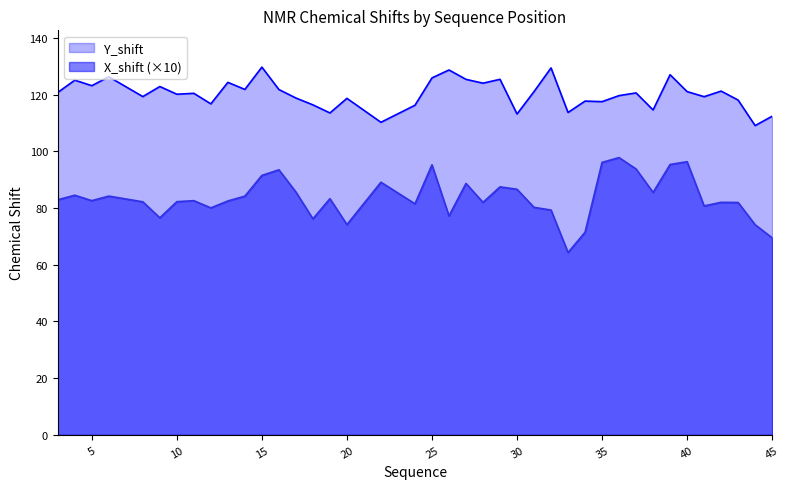

Read the X_shift value at 41.

80.7